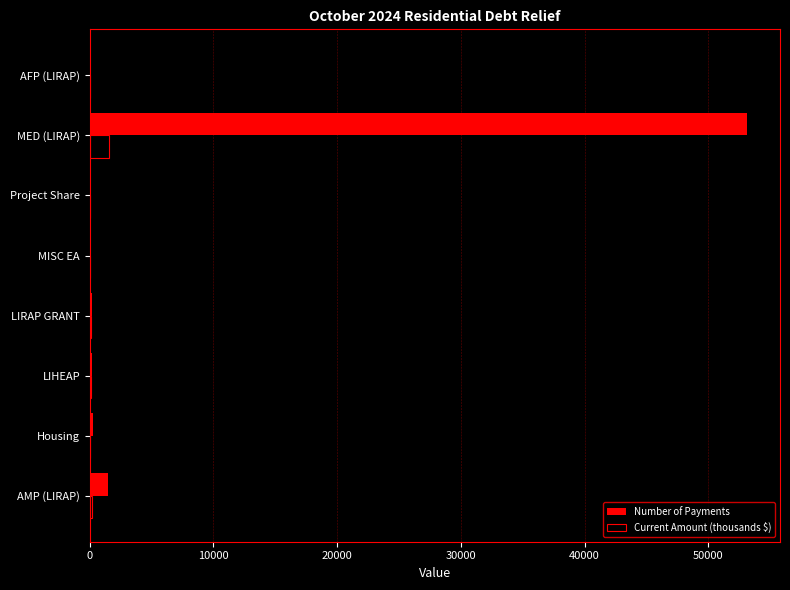

Where is Number of Payments nearest to the value 26573?

AMP (LIRAP)